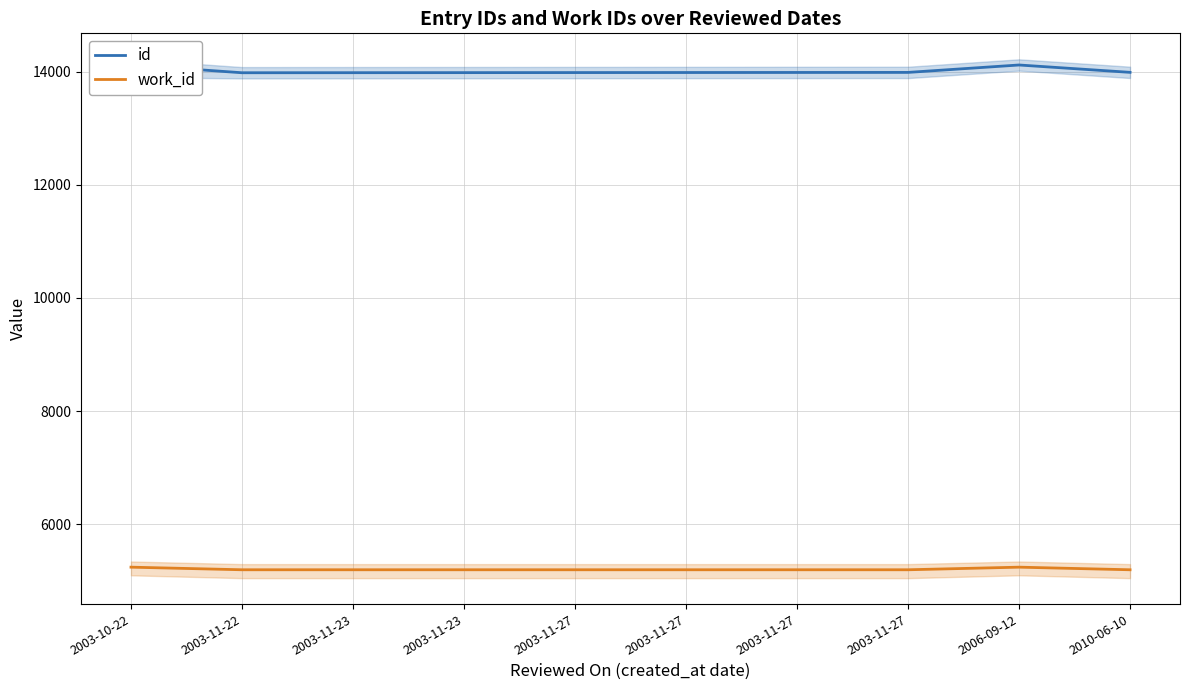

The id series shows 13981 at 2003-11-23. True or false?

True